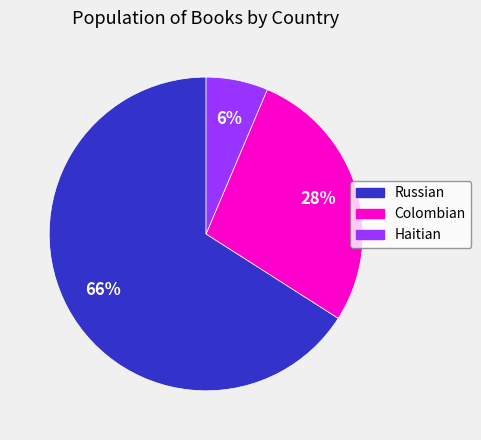

Is it true that Haitian is 1% of the pie?

False